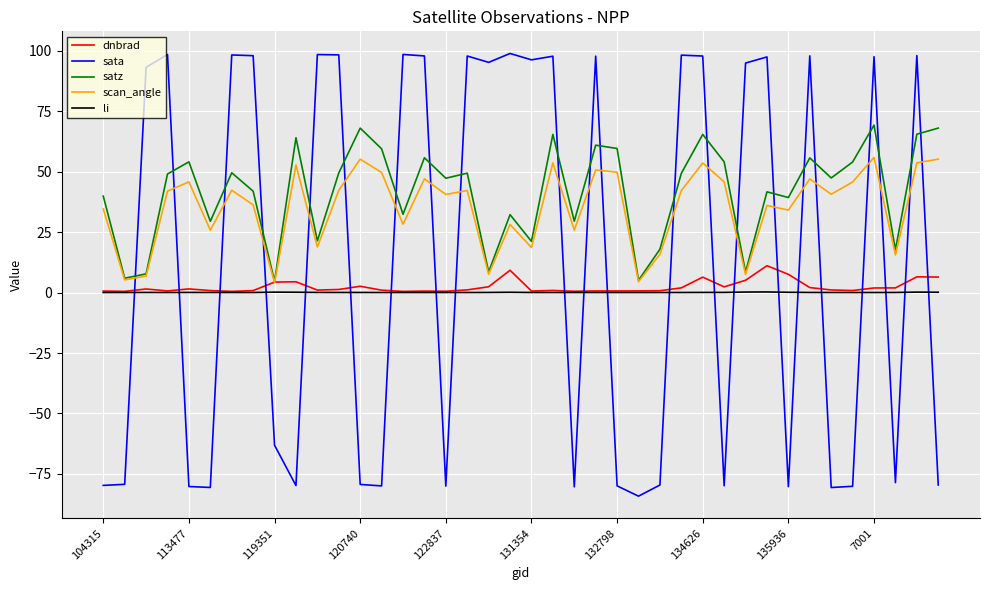

What are all the series names shown in the legend?

dnbrad, sata, satz, scan_angle, li